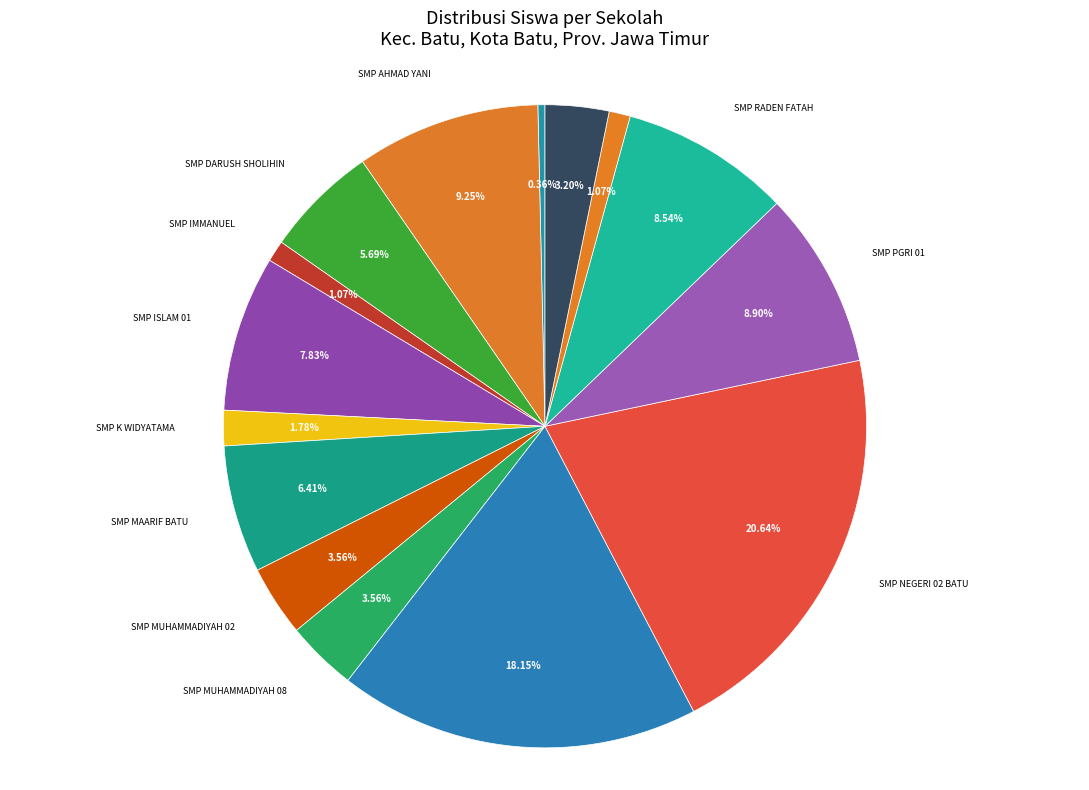

True or false: SMP MAARIF BATU accounts for 6% of the total.

True